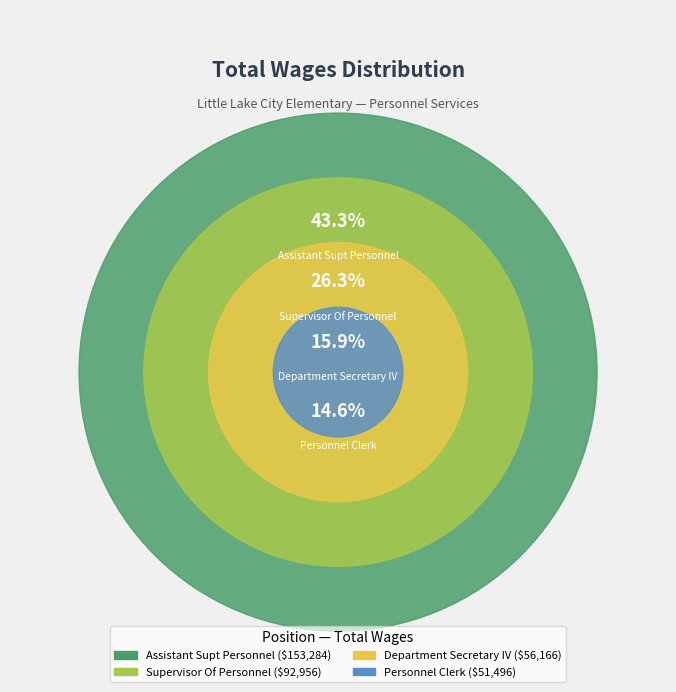

Approximately how many times larger is the value at Assistant Supt Personnel compared to Personnel Clerk?

3.0